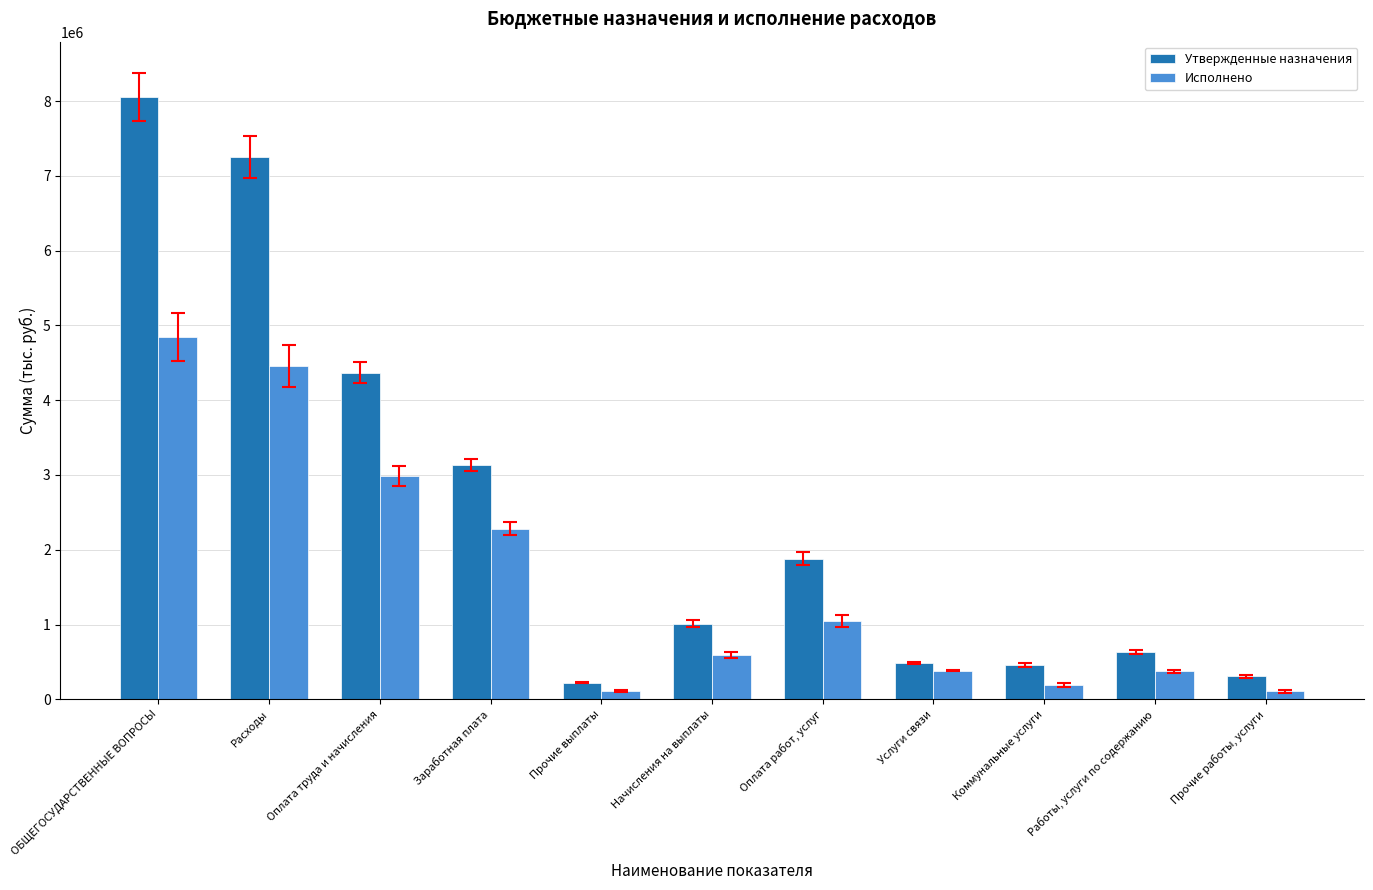

What is the smallest value displayed?

105443.6